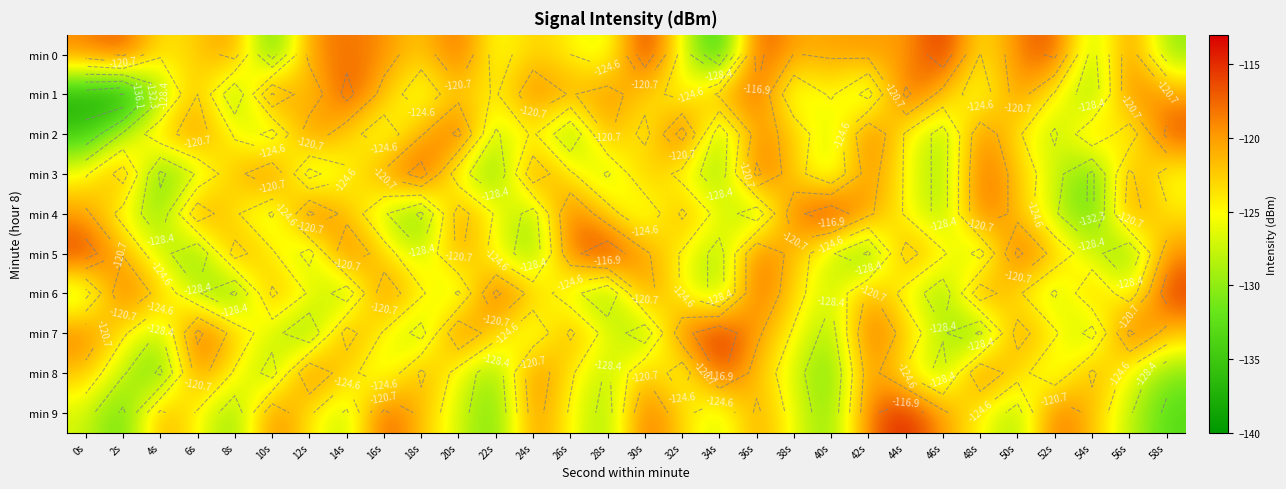

Between 24s and 16s, which is larger?

16s